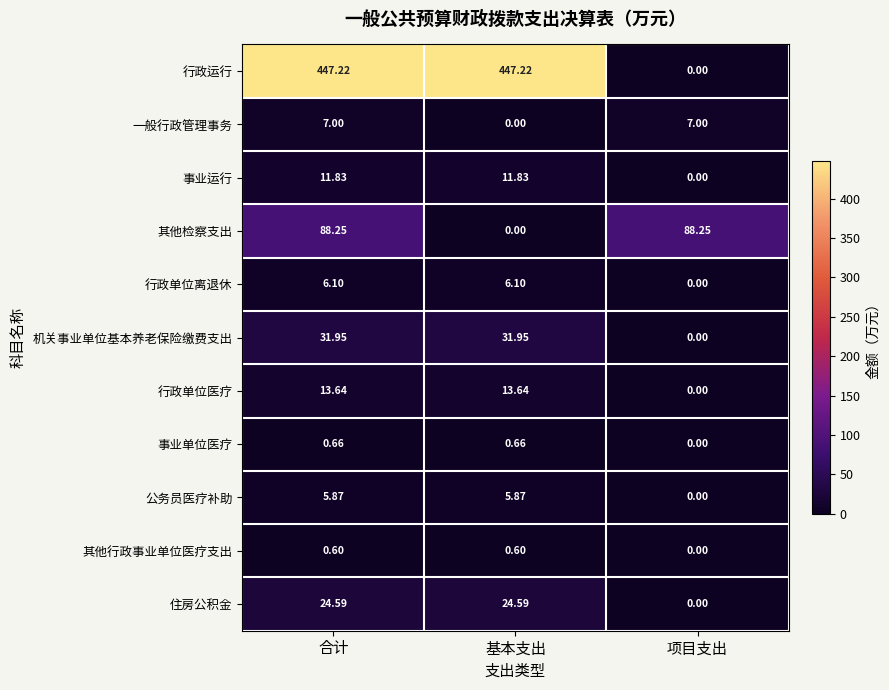

List the series in order of their peak value, lowest first.

其他行政事业单位医疗支出, 事业单位医疗, 公务员医疗补助, 行政单位离退休, 一般行政管理事务, 事业运行, 行政单位医疗, 住房公积金, 机关事业单位基本养老保险缴费支出, 其他检察支出, 行政运行